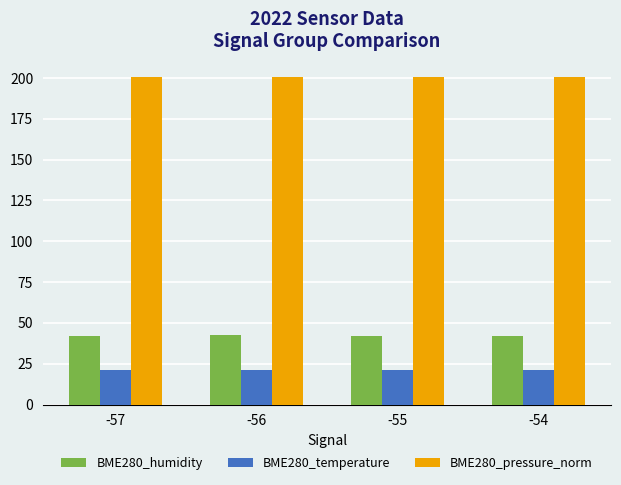

How many bars are there in each group?

3